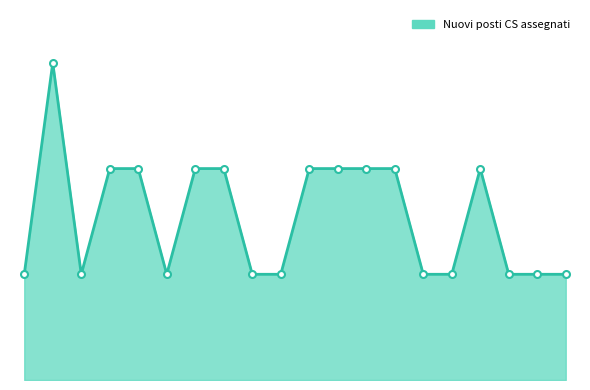

List the labels in order of value, smallest first.

AGIS00100X, AGIS01100E, AGIS014002, AGIS018009, AGIS021005, AGPC010001, AGPC060002, AGPS02000P, AGPS08000A, AGRH02000C, AGIS01200A, AGIS013006, AGIS01600N, AGIS01700D, AGIS02300R, AGIS02400L, AGIS026008, AGIS027004, AGPM02000Q, AGIS00800P